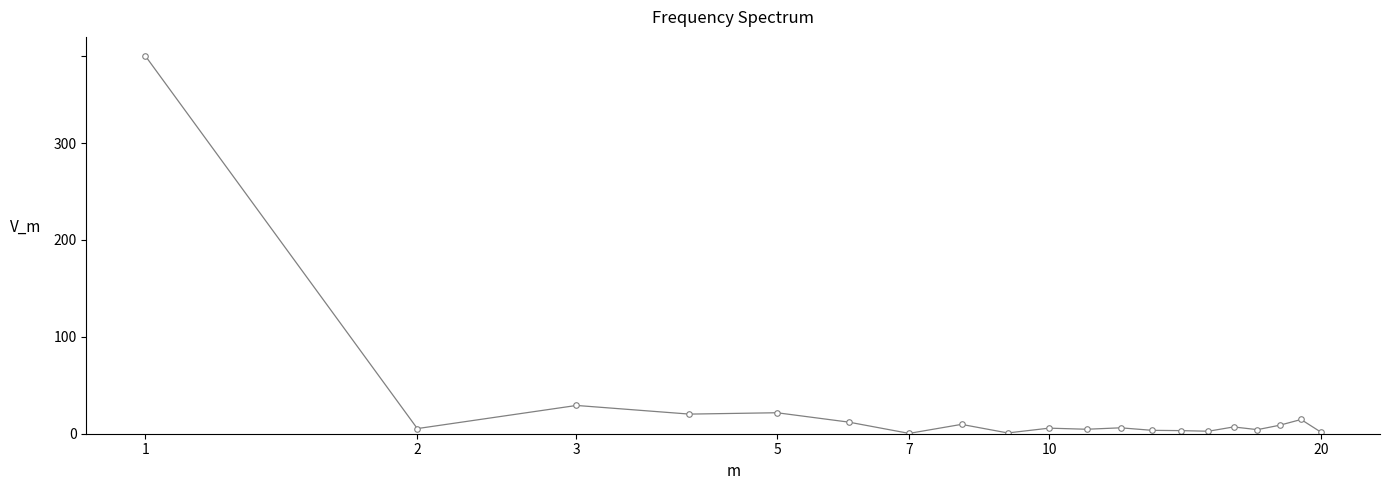

Is this an area chart (filled region under the line)?

No